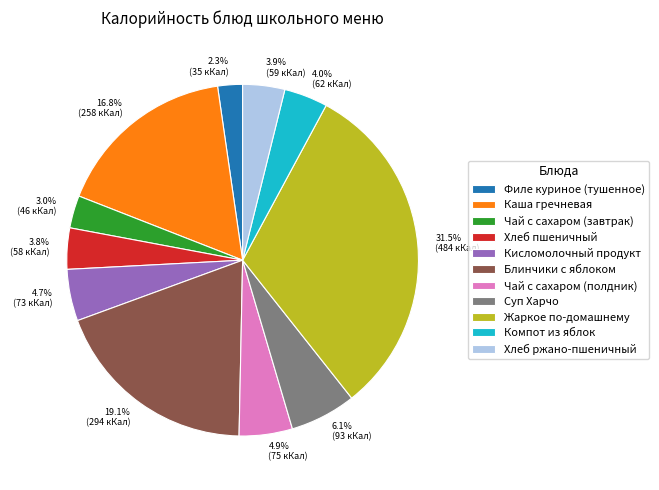

What portion of the pie excludes Блинчики с яблоком?

80.9%